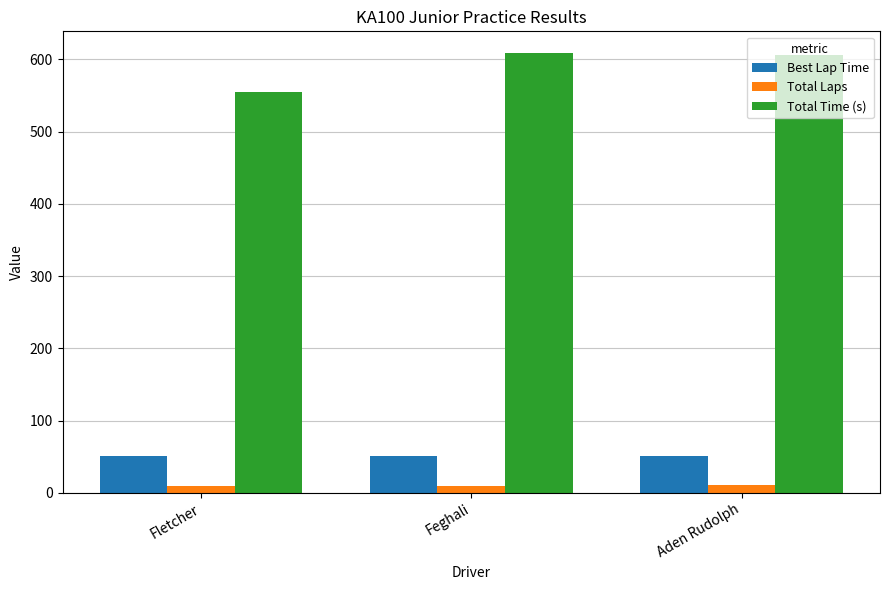

Count the number of data series in this chart.

3